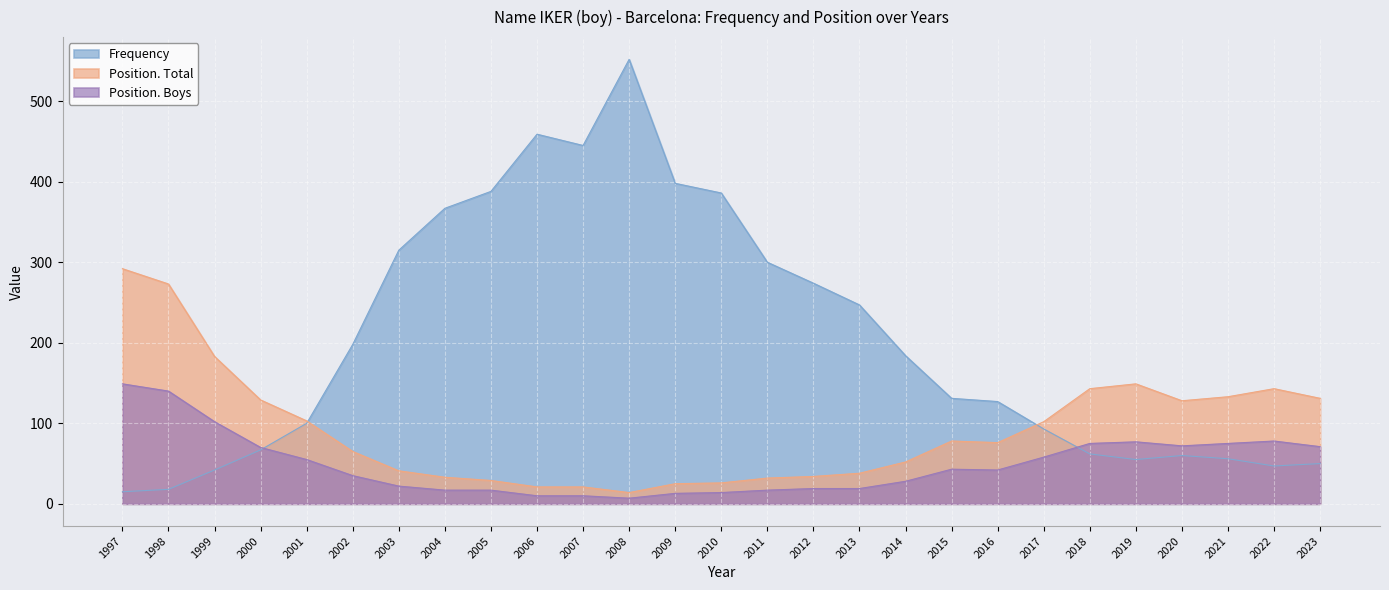

Which series has the largest range (max minus min)?

Frequency